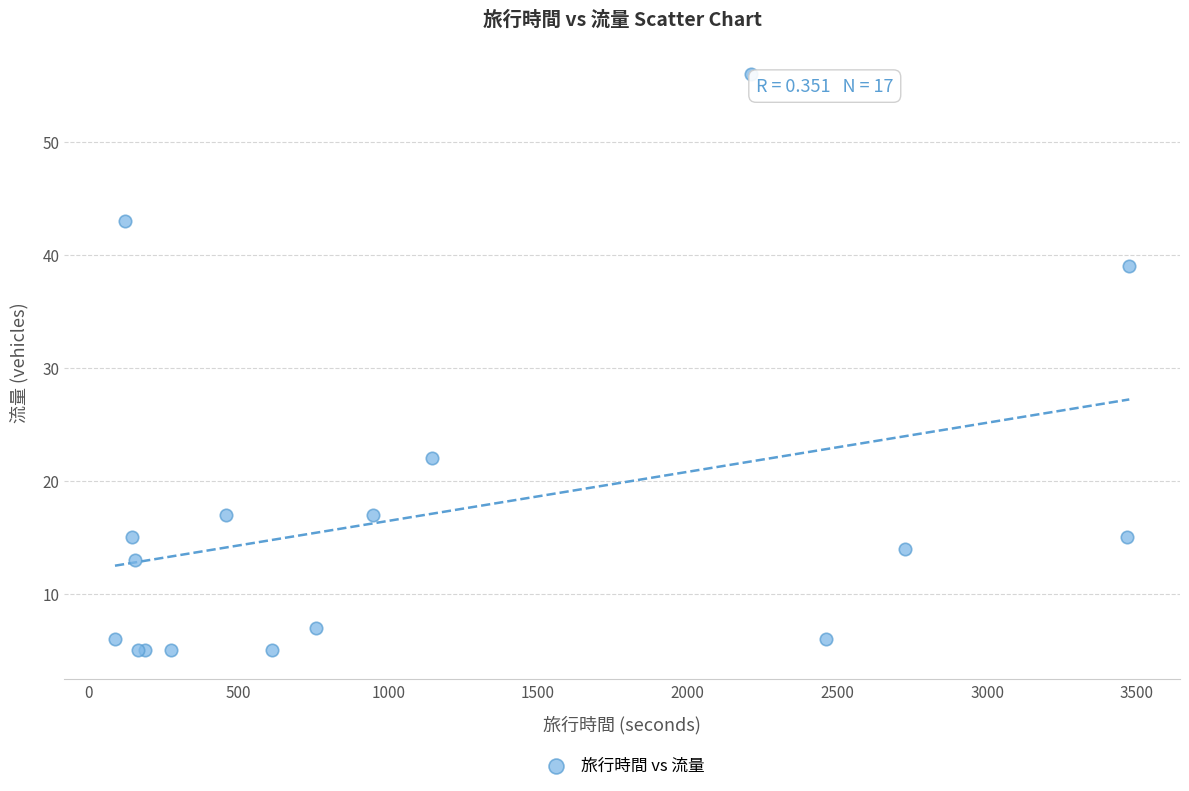

What Y value in the scatter plot is closest to 30?

22